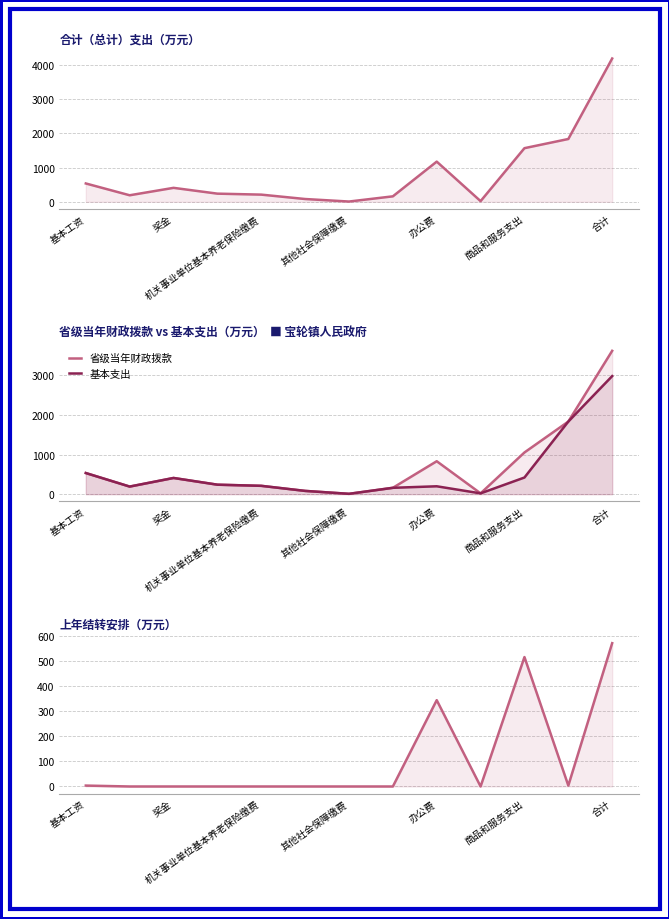

True or false: 上年结转安排 has more than 0 interior local peaks.

True